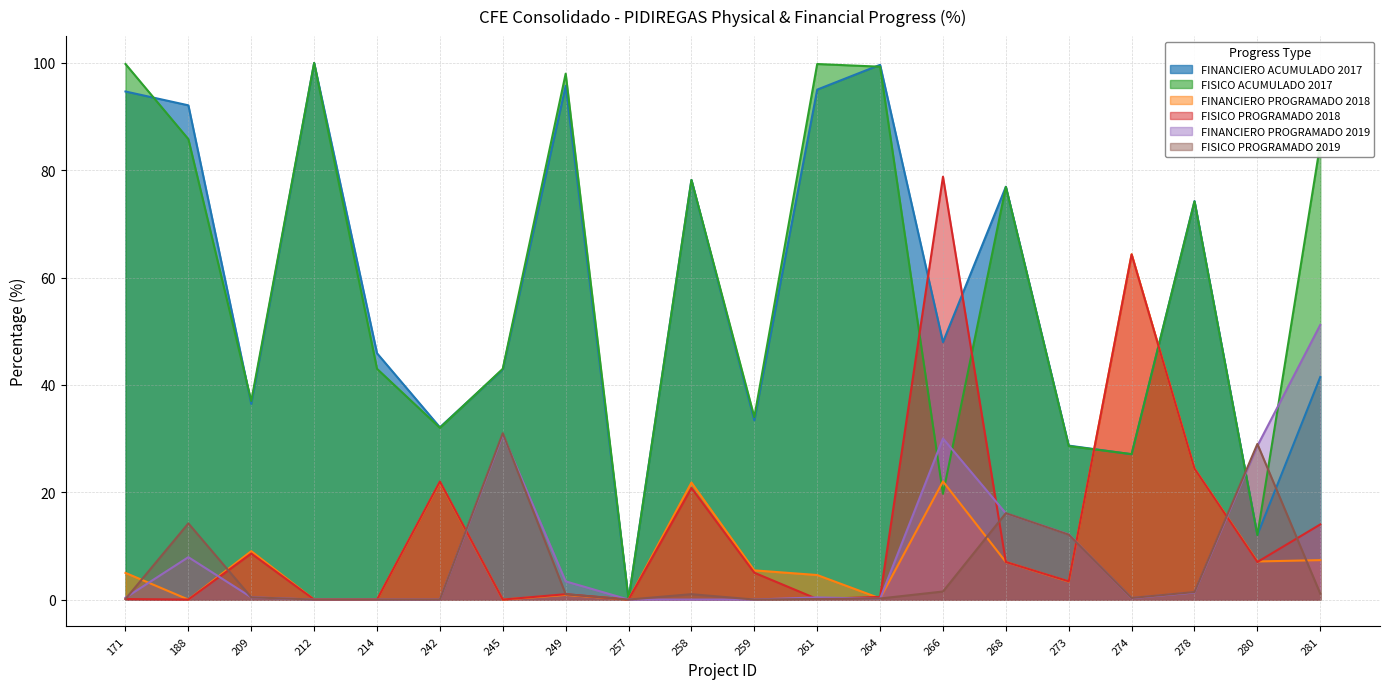

Which series changed the most between 257 and 280?

FISICO PROGRAMADO 2019